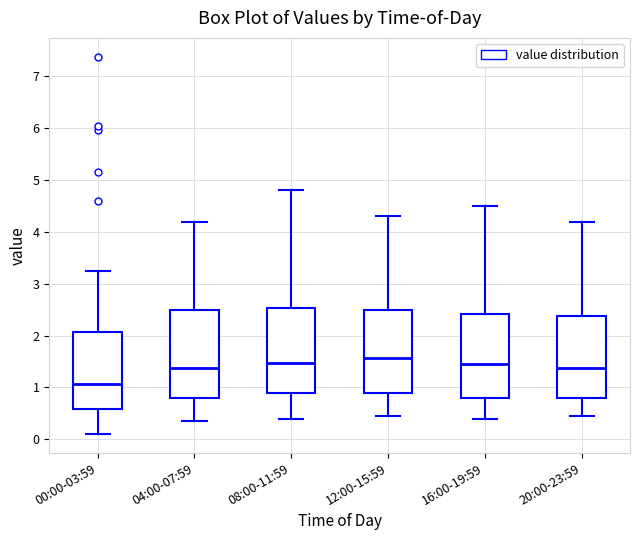

Which box has the lowest median line?

00:00-03:59